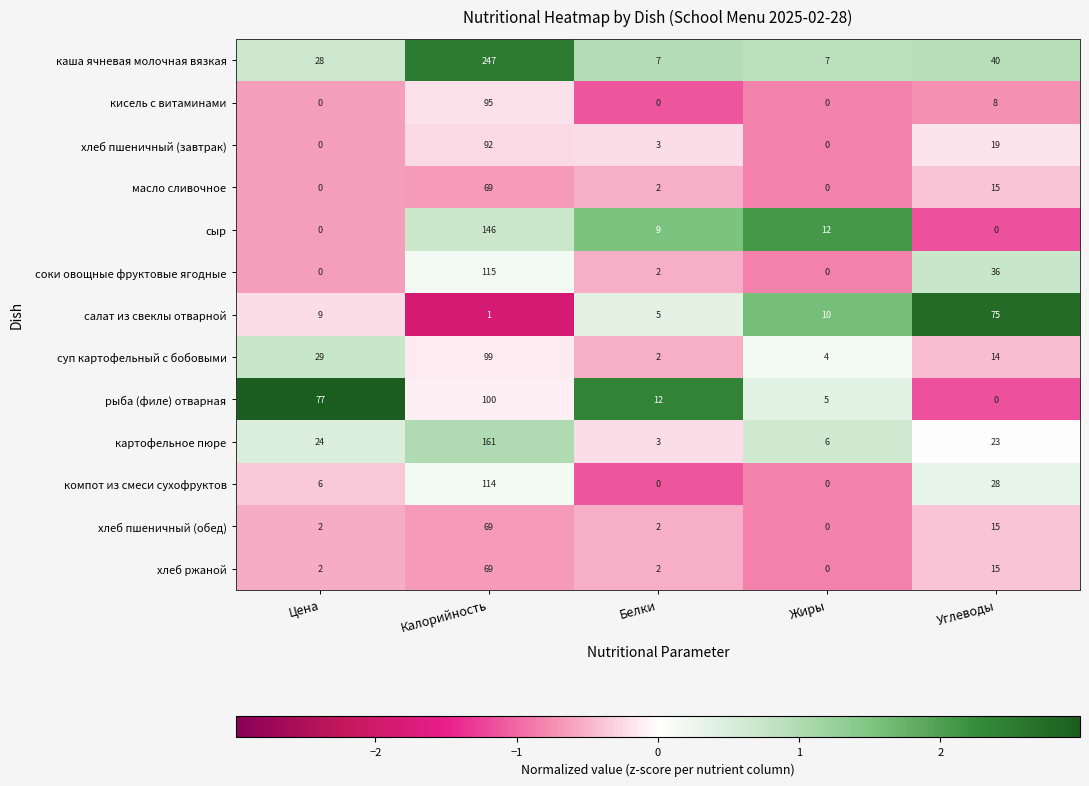

Which series has the largest total across all categories?

каша ячневая молочная вязкая